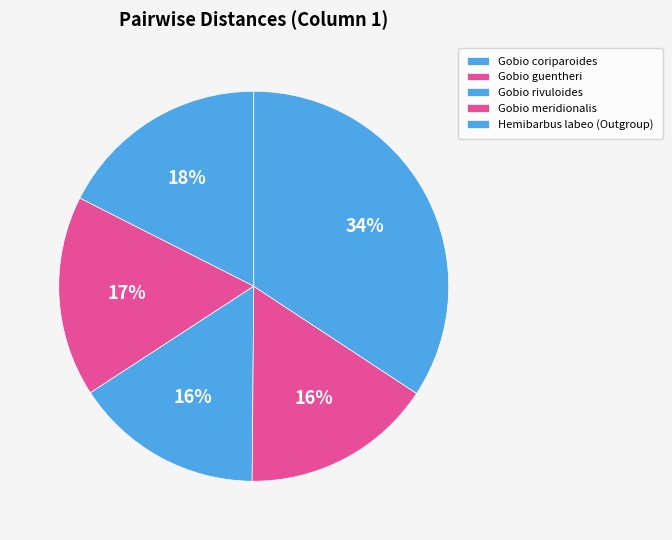

Does Hemibarbus labeo (Outgroup) account for over 50% of the chart?

No